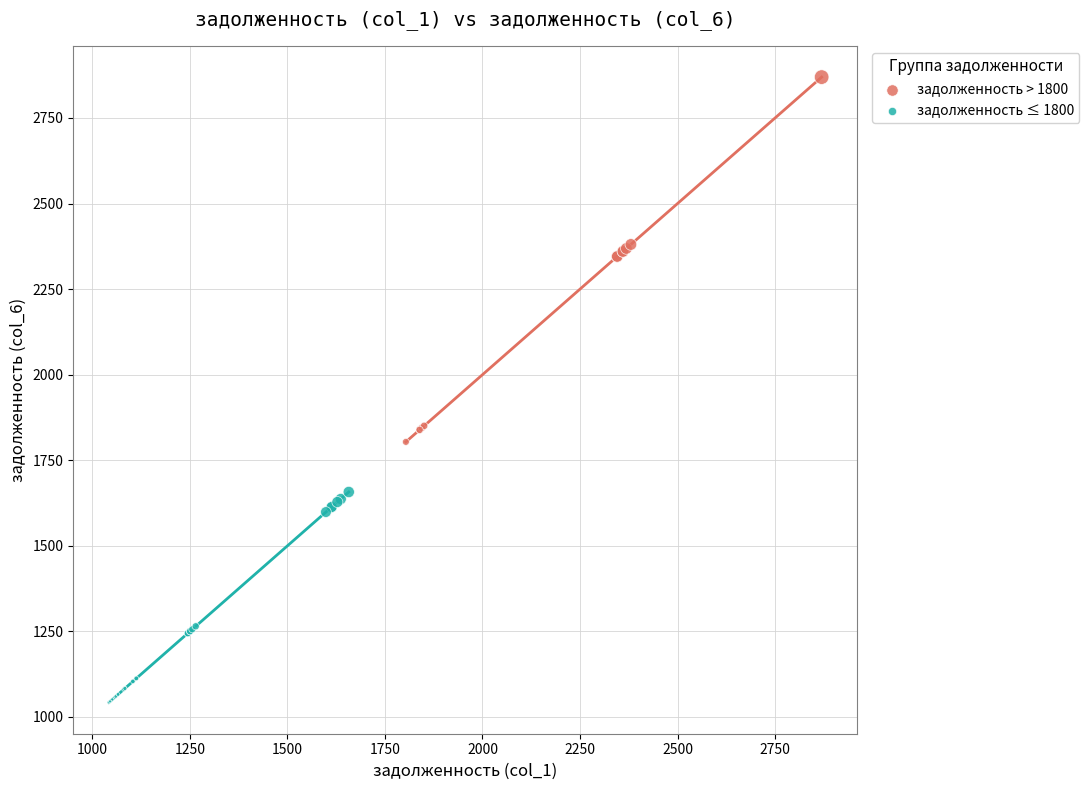

Which series contains the highest Y value?

задолженность > 1800